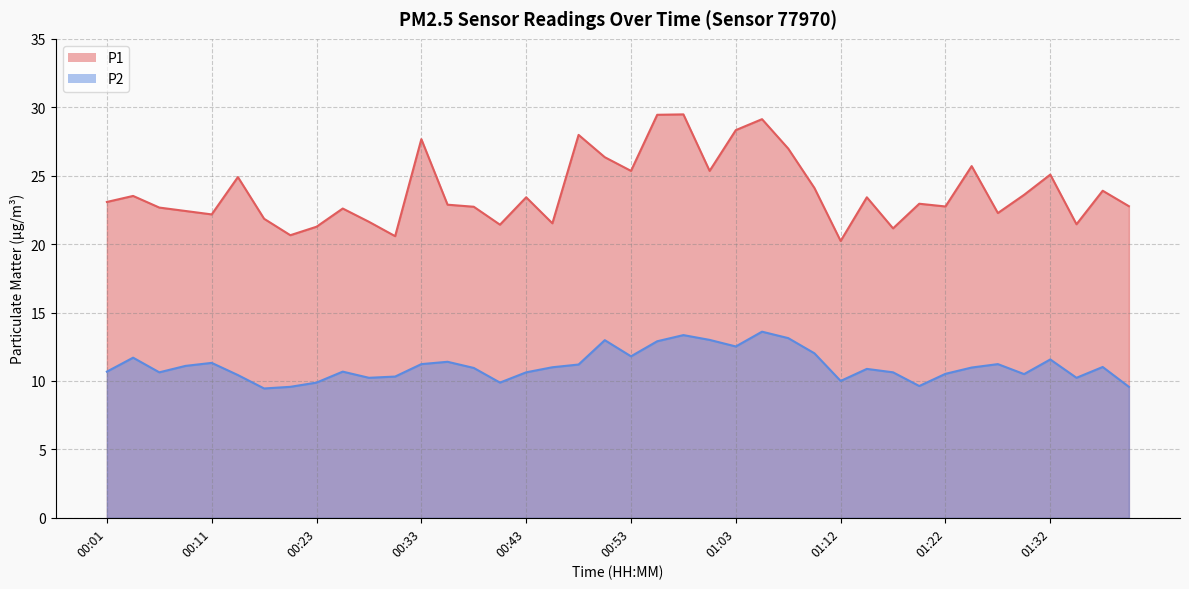

List the series in order of their overall mean, highest first.

P1, P2